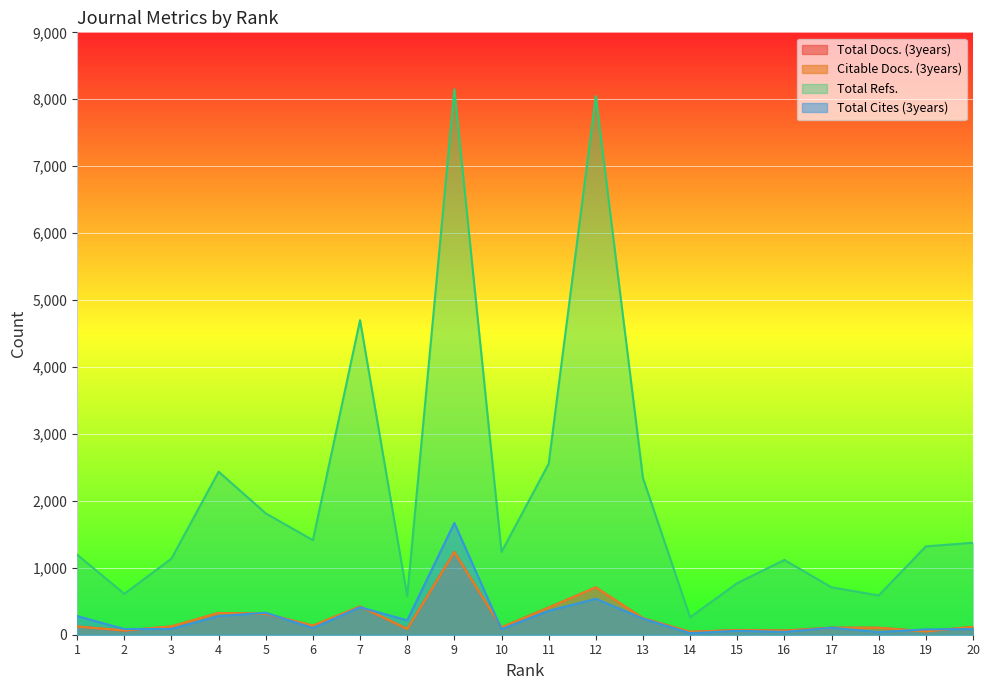

At how many categories does at least one series exceed 604?

17